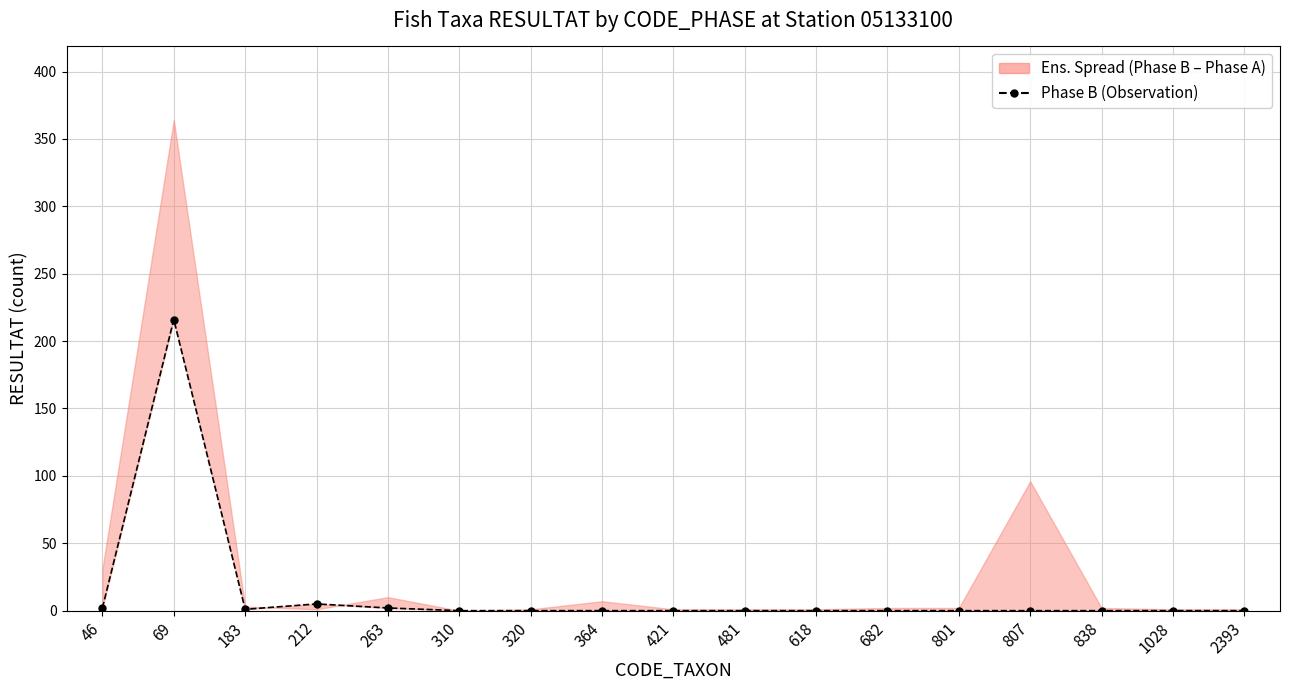

The value at 838 is 141. True or false?

False